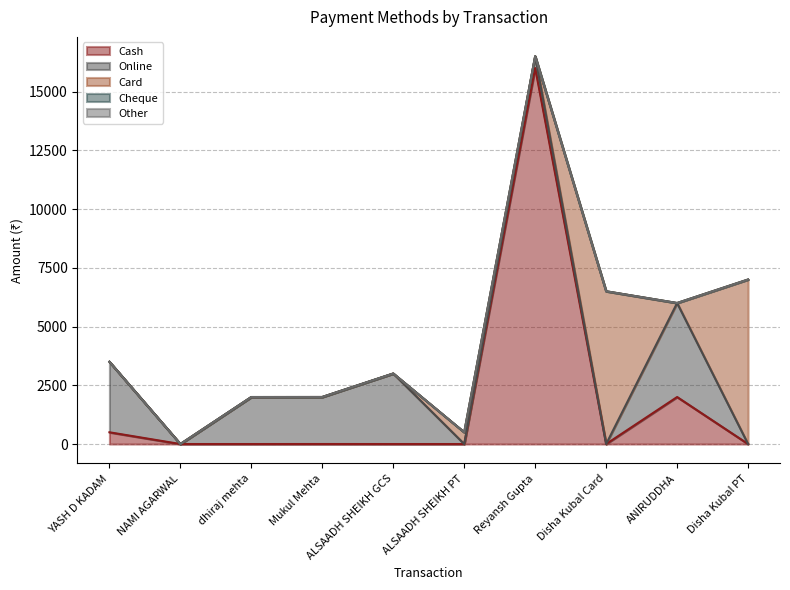

Reading left to right, list all the values displayed in this chart.

Cash: 500	0	0	1	0	0	16000	0	2000	0
Online: 3000	0	2000	2000	3000	0	500	0	4000	0
Card: 0	0	0	0	0	500	0	6500	0	7000
Cheque: 0	0	0	0	0	0	0	0	0	0
Other: 0	0	0	0	0	0	0	0	0	0